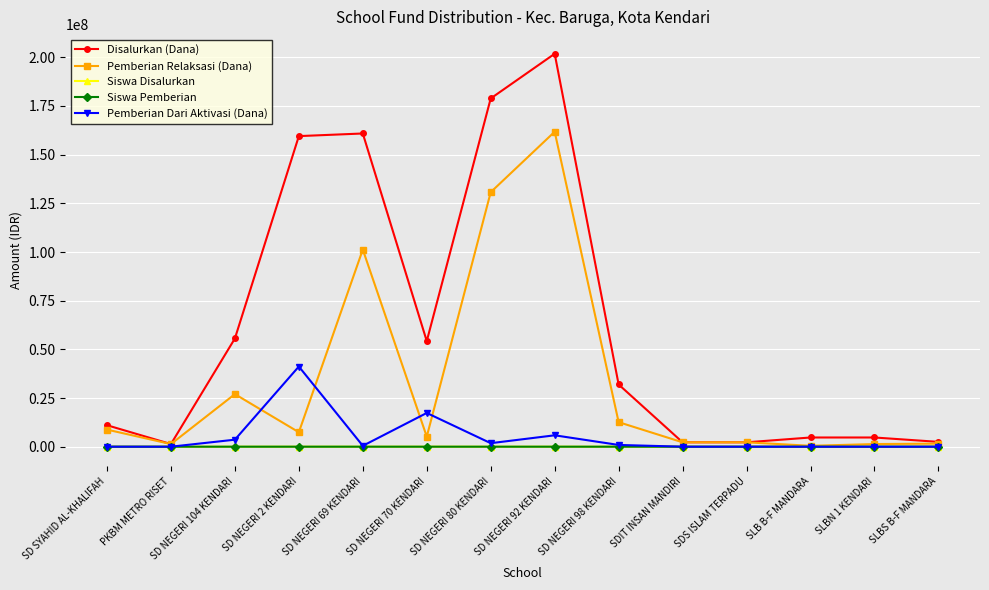

What is the label of the 2nd point from the left?

PKBM METRO RISET